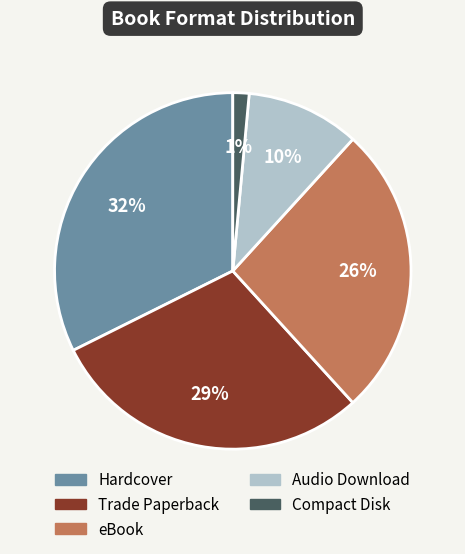

Does eBook represent more than half of the total?

No